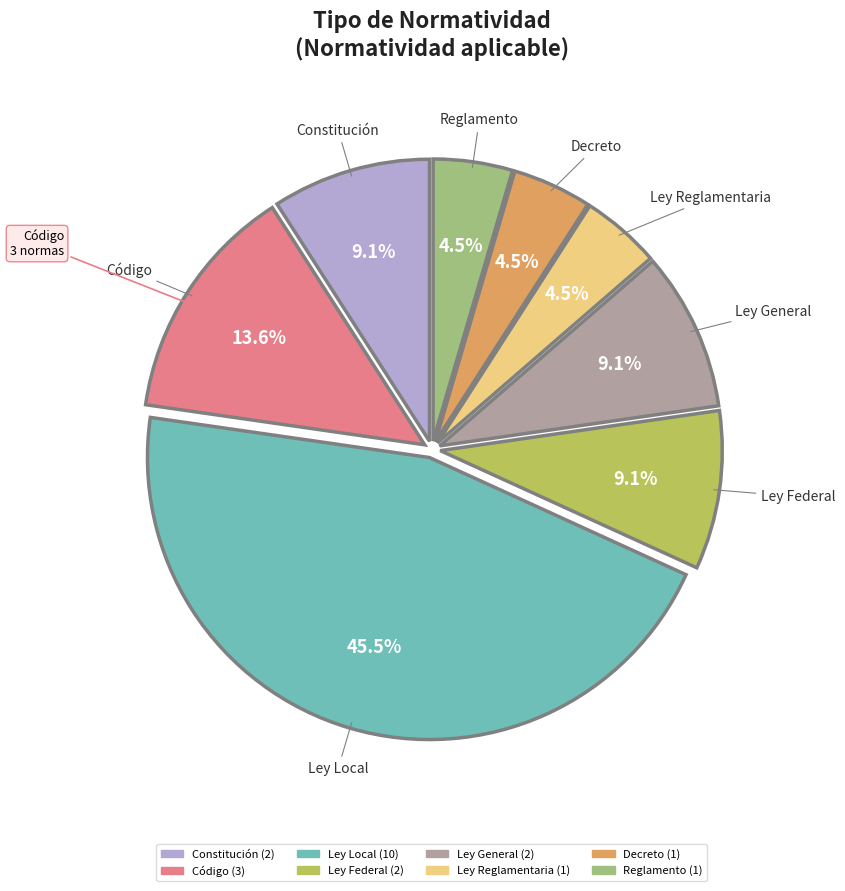

Is it true that Código is 14% of the pie?

True